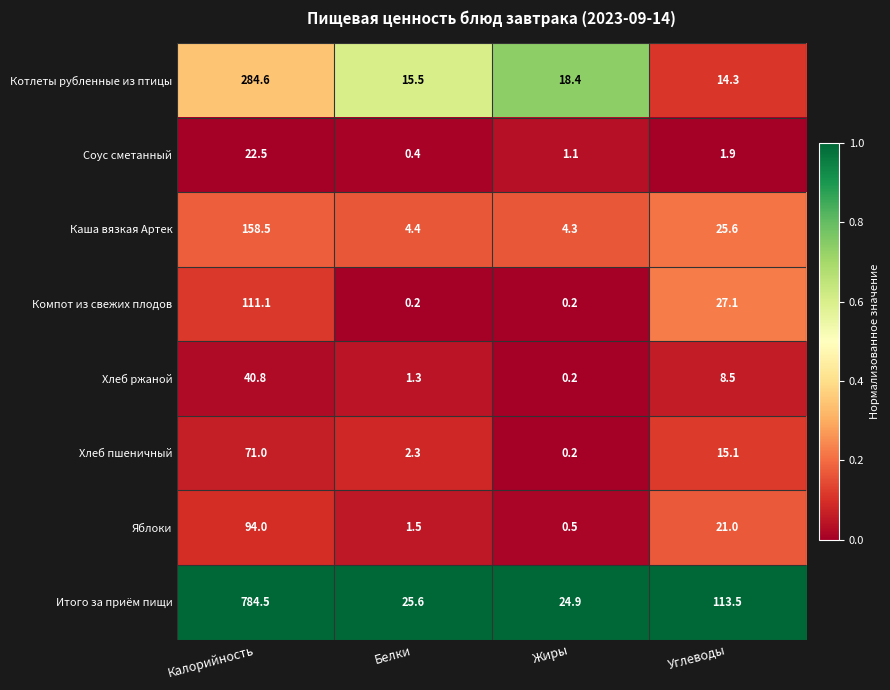

Rank the series by their maximum value, from highest to lowest.

Итого за приём пищи, Котлеты рубленные из птицы, Каша вязкая Артек, Компот из свежих плодов, Яблоки, Хлеб пшеничный, Хлеб ржаной, Соус сметанный